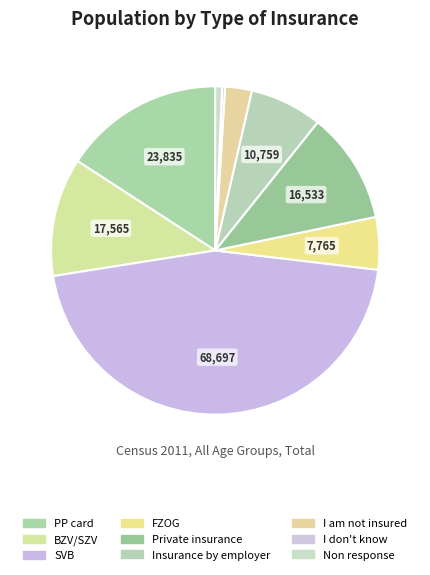

Which slice is the smallest?

I don't know